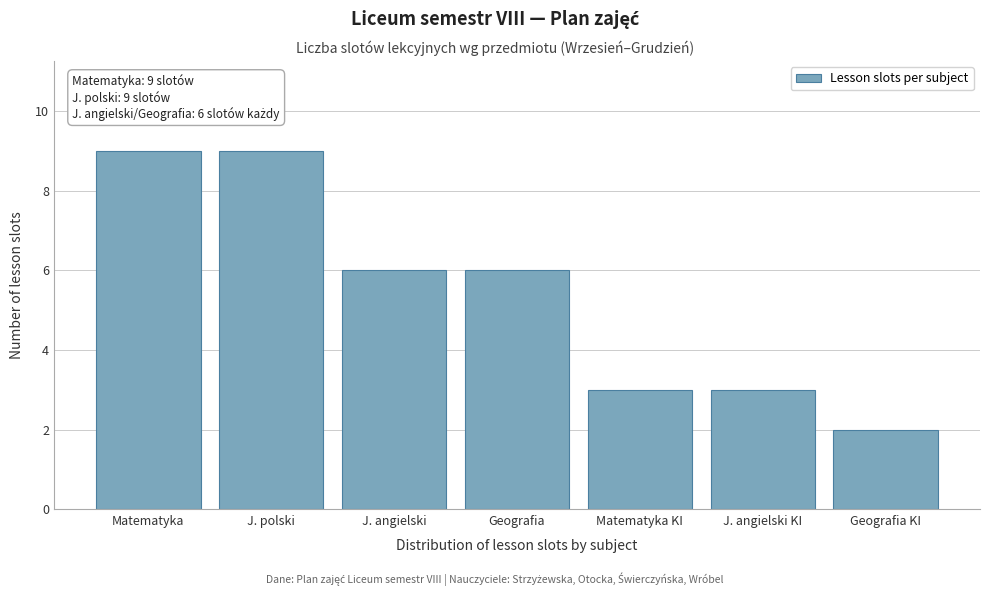

Reading right to left, extract all data points from this chart.

2	3	3	6	6	9	9